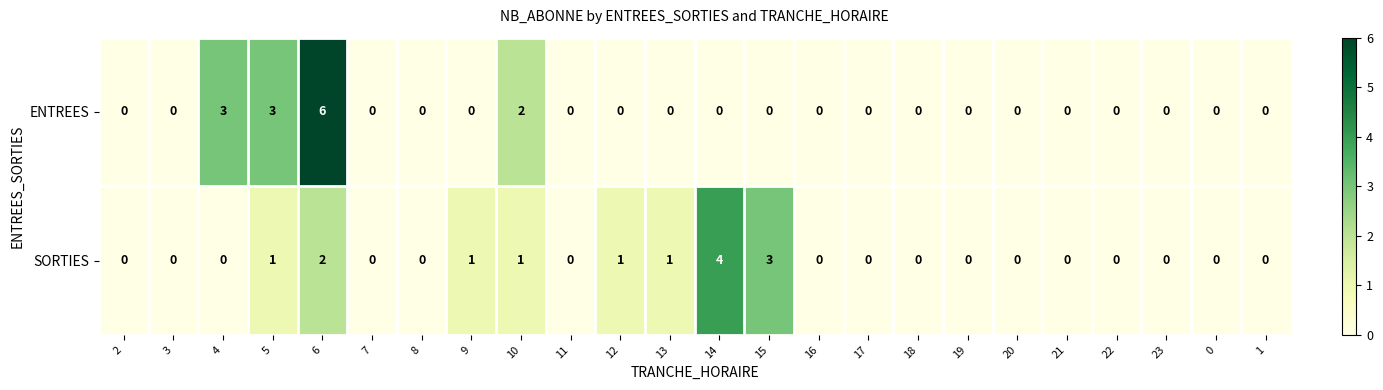

At which category is the sum across all series the highest?

6